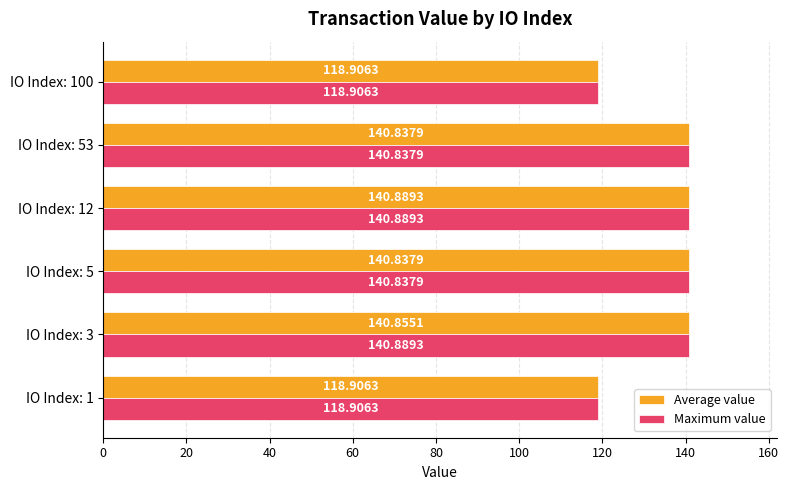

At which label does Average value reach its peak?

IO Index: 12